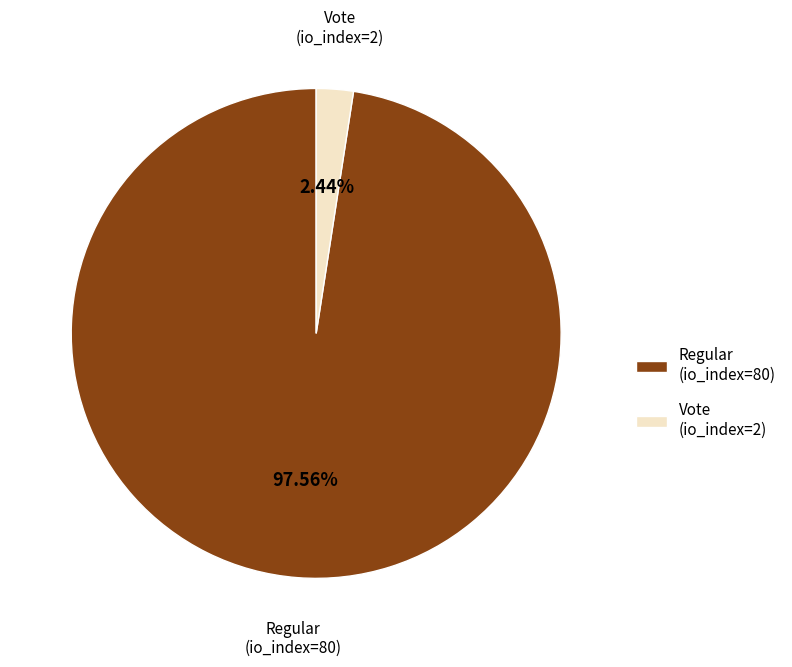

Does Regular (io_index=80) represent more than half of the total?

Yes